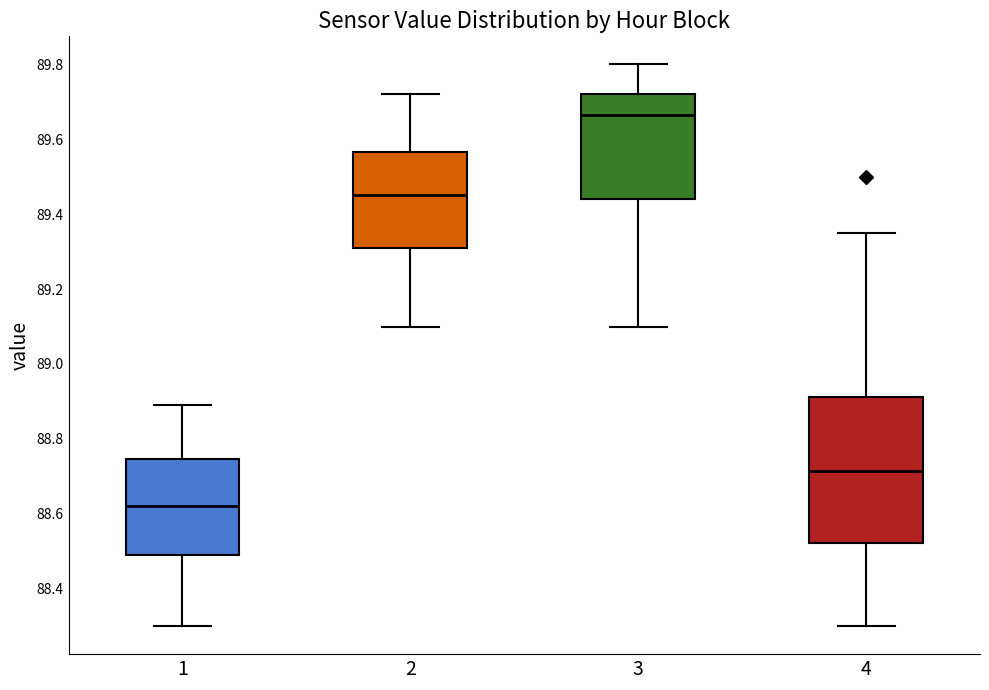

Which box has the lowest median line?

1